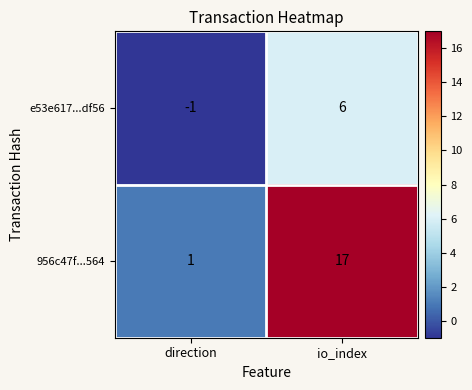

Is it true that 956c47f...564 equals 10 at io_index?

False